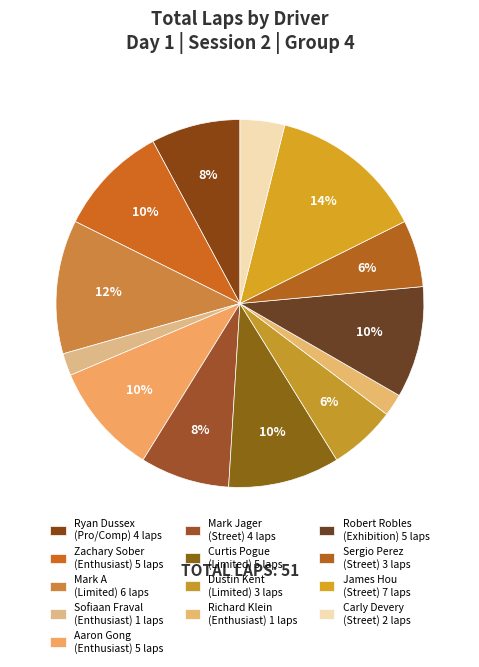

How many slices are in this pie chart?

13